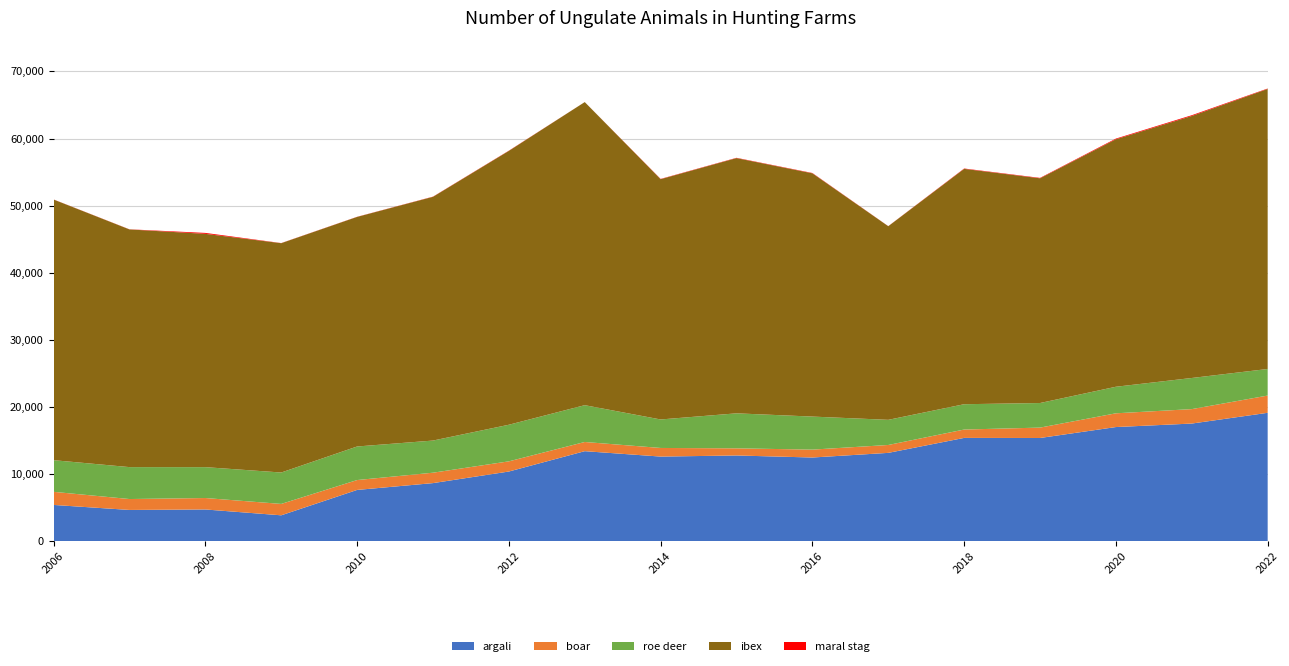

Reading left to right, extract all data points from this chart.

argali: 2006=5376	2007=4629	2008=4700	2009=3830	2010=7613	2011=8629	2012=10357	2013=13390	2014=12585	2015=12749	2016=12445	2017=13137	2018=15369	2019=15356	2020=16986	2021=17507	2022=19110
boar: 2006=1954	2007=1627	2008=1706	2009=1697	2010=1472	2011=1552	2012=1518	2013=1370	2014=1285	2015=1064	2016=1177	2017=1177	2018=1246	2019=1548	2020=2050	2021=2153	2022=2571
roe deer: 2006=4718	2007=4759	2008=4603	2009=4682	2010=5004	2011=4792	2012=5455	2013=5487	2014=4247	2015=5218	2016=4925	2017=3748	2018=3775	2019=3664	2020=3958	2021=4641	2022=3962
ibex: 2006=38852	2007=35429	2008=34778	2009=34186	2010=34223	2011=36333	2012=40825	2013=45183	2014=35820	2015=38047	2016=36264	2017=28863	2018=35084	2019=33500	2020=36894	2021=39054	2022=41747
maral stag: 2006=15	2007=20	2008=140	2009=20	2010=20	2011=30	2012=35	2013=2	2014=41	2015=45	2016=49	2017=14	2018=54	2019=62	2020=101	2021=118	2022=62